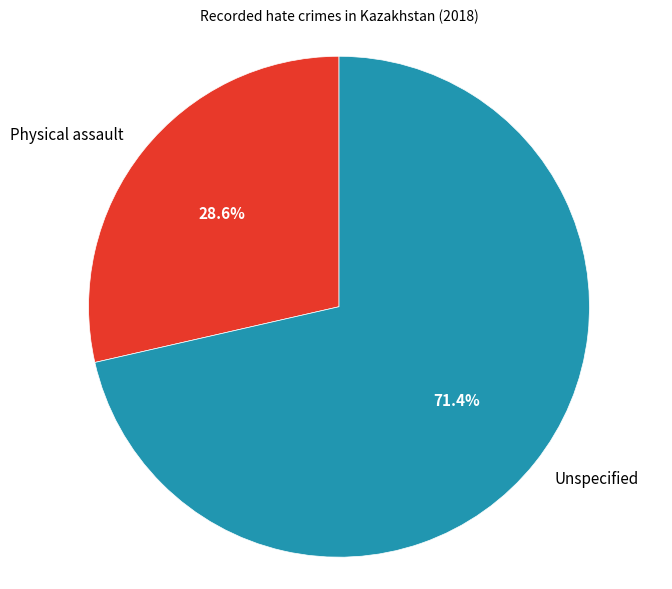

Do Unspecified and Physical assault together represent more than half of the pie?

Yes